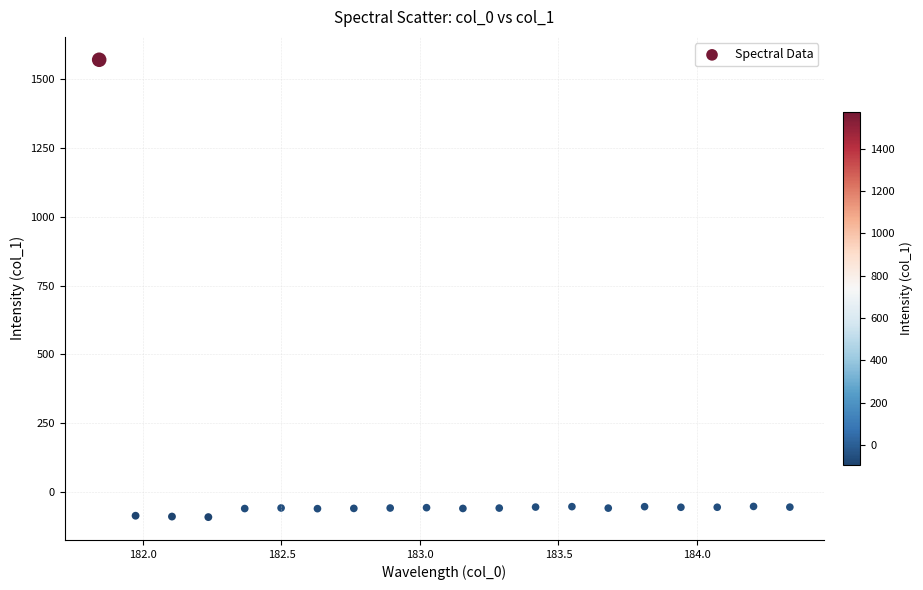

What is the range of X values (max minus min)?

2.5